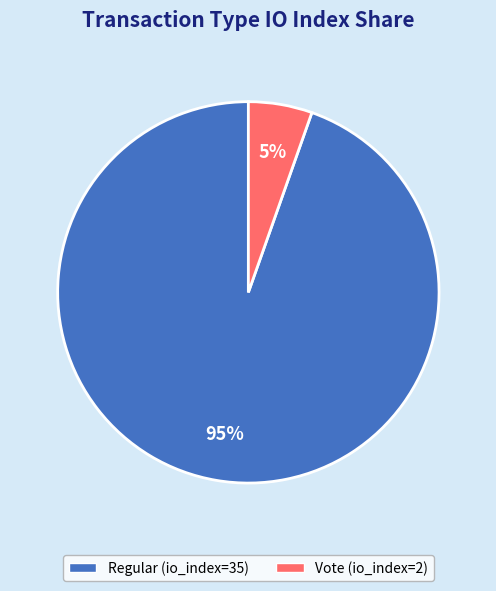

To the nearest percent, what is the average slice percentage?

50%